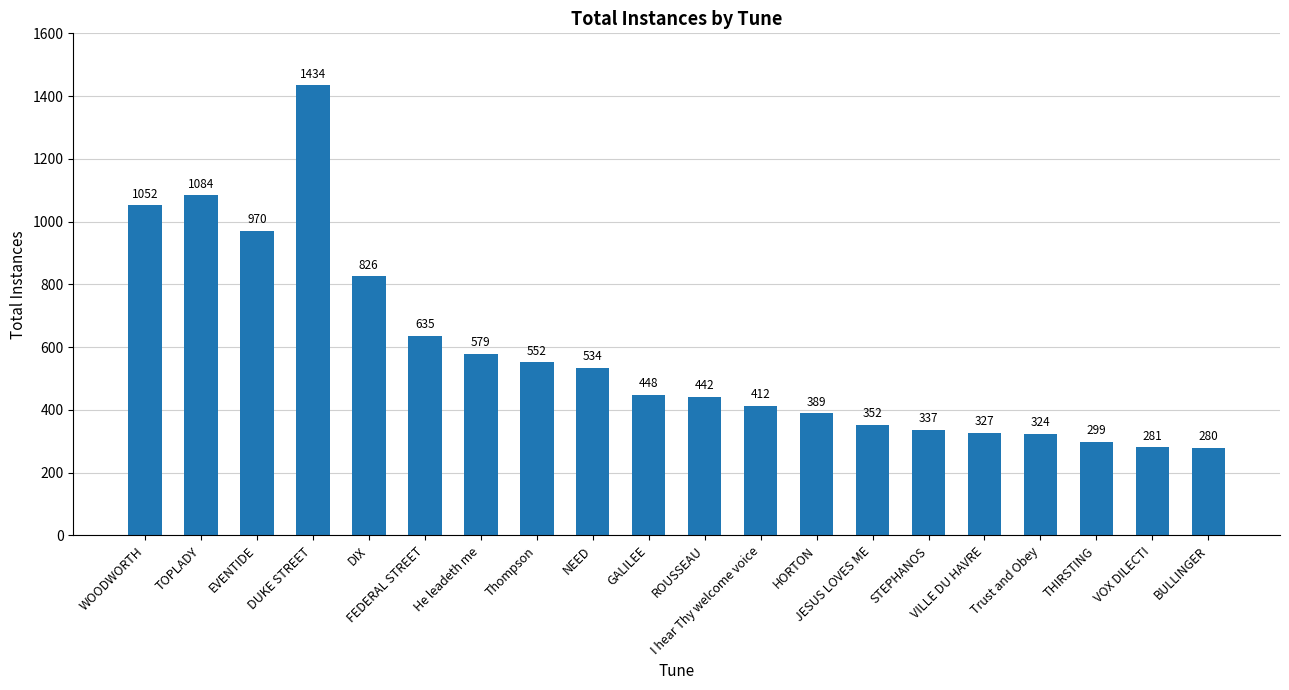

The chart shows a value of 85 at STEPHANOS. True or false?

False